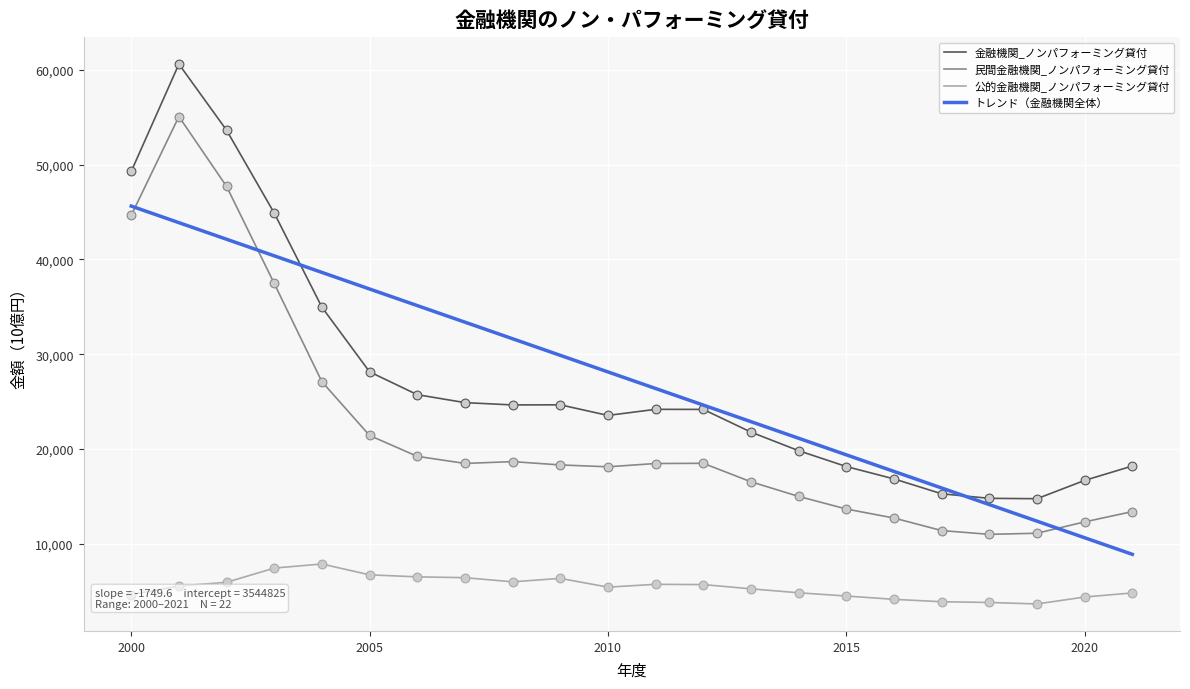

True or false: トレンド（金融機関全体） and 公的金融機関_ノンパフォーミング貸付 intersect in this chart.

False